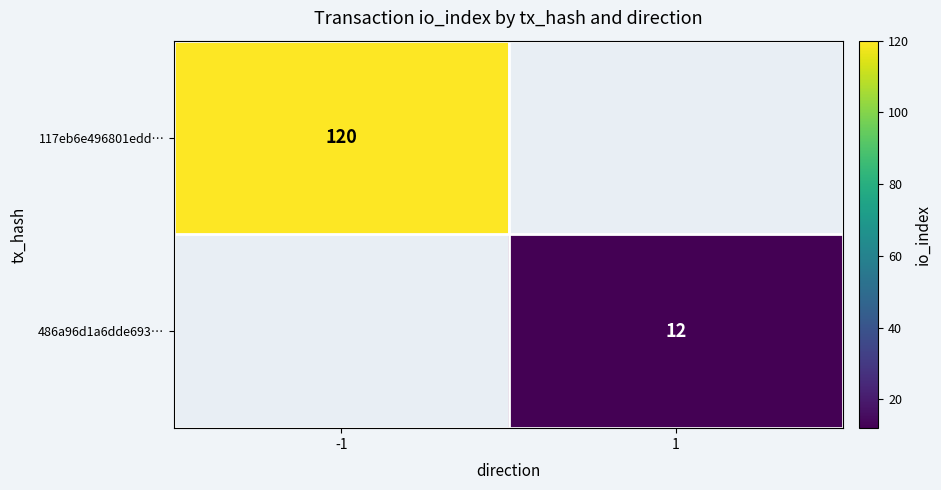

The 117eb6e496801edd… series shows 214 at -1. True or false?

False